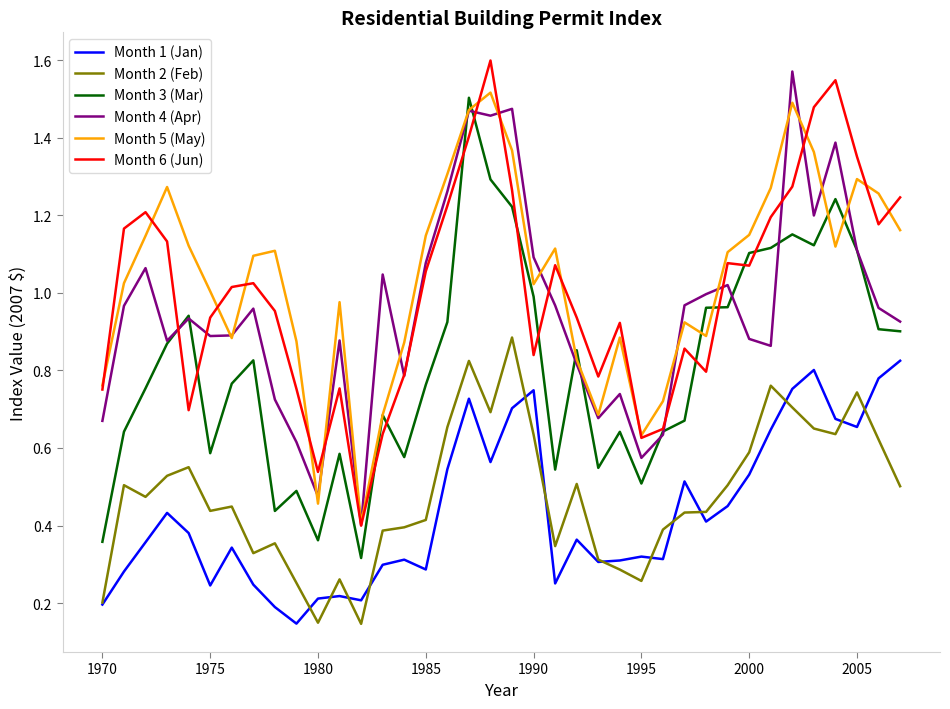

True or false: Month 2 (Feb) and Month 3 (Mar) cross at least once.

False